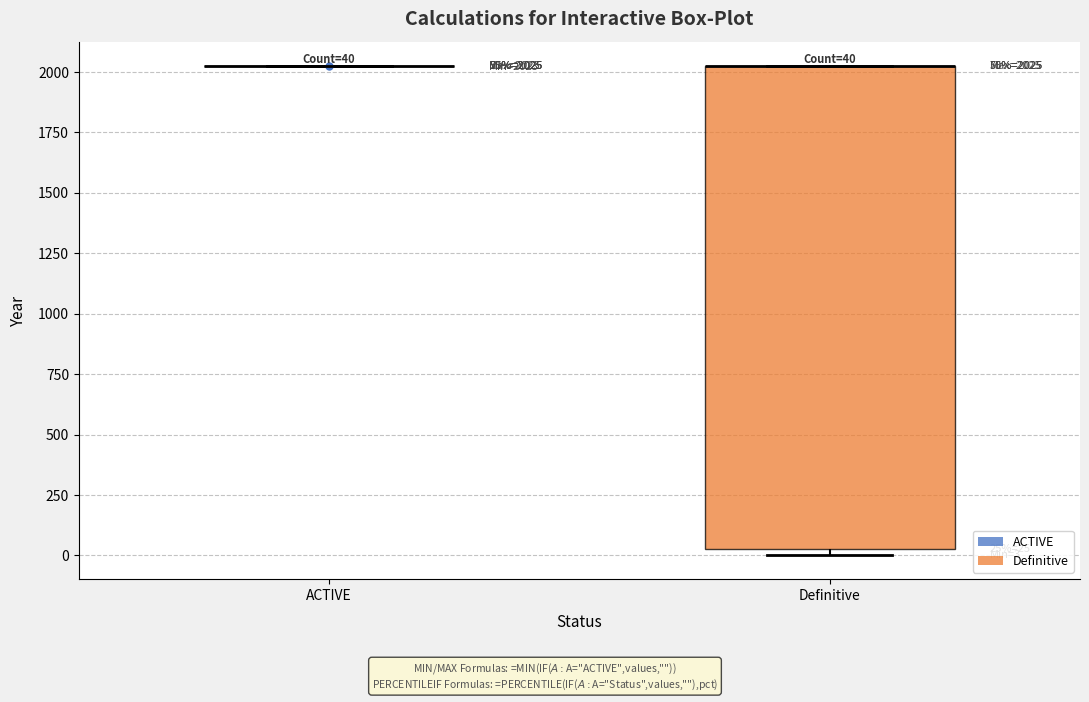

Comparing the boxes themselves (not the whiskers), which one is the tallest?

Definitive